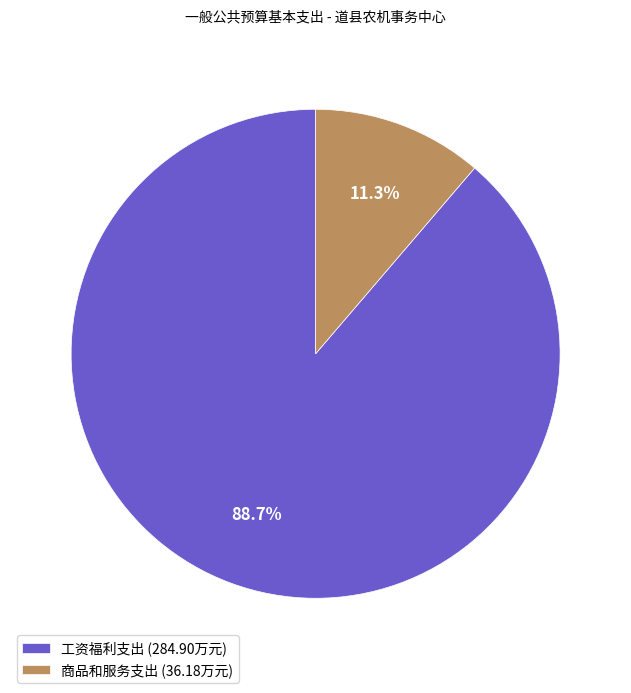

Which has a higher value, 工资福利支出 or 商品和服务支出?

工资福利支出